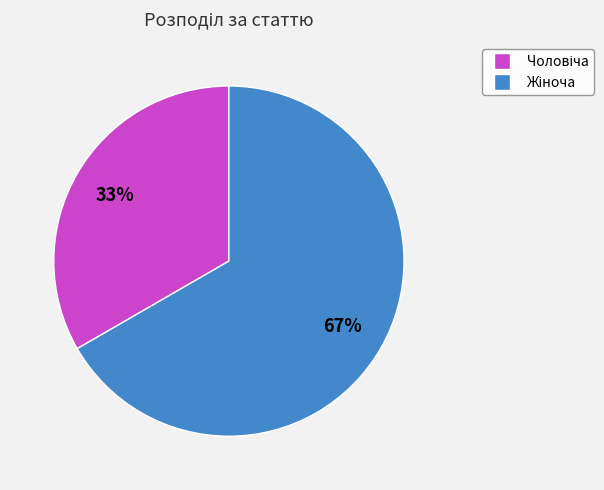

To the nearest percent, what is the average slice percentage?

50%